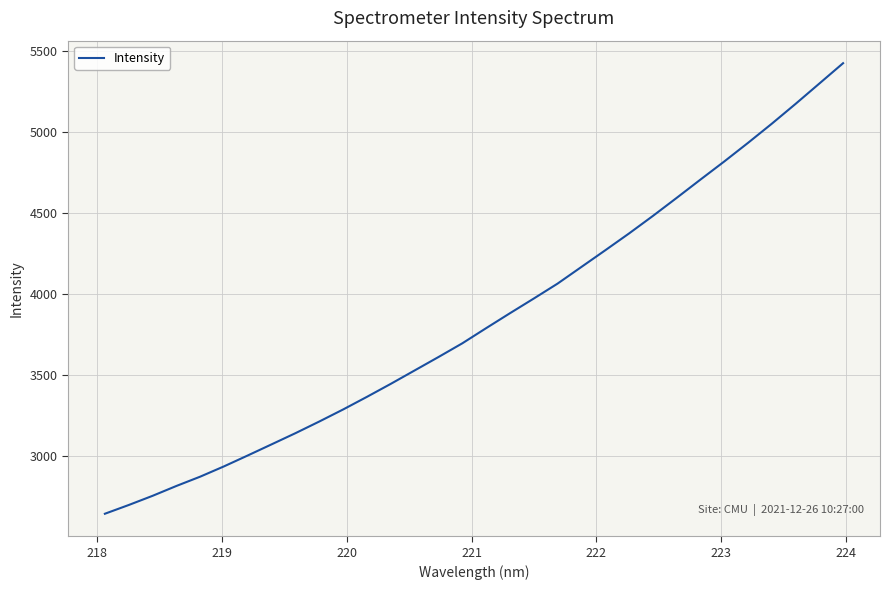

True or false: there are more than 2 points higher than both neighbors.

False